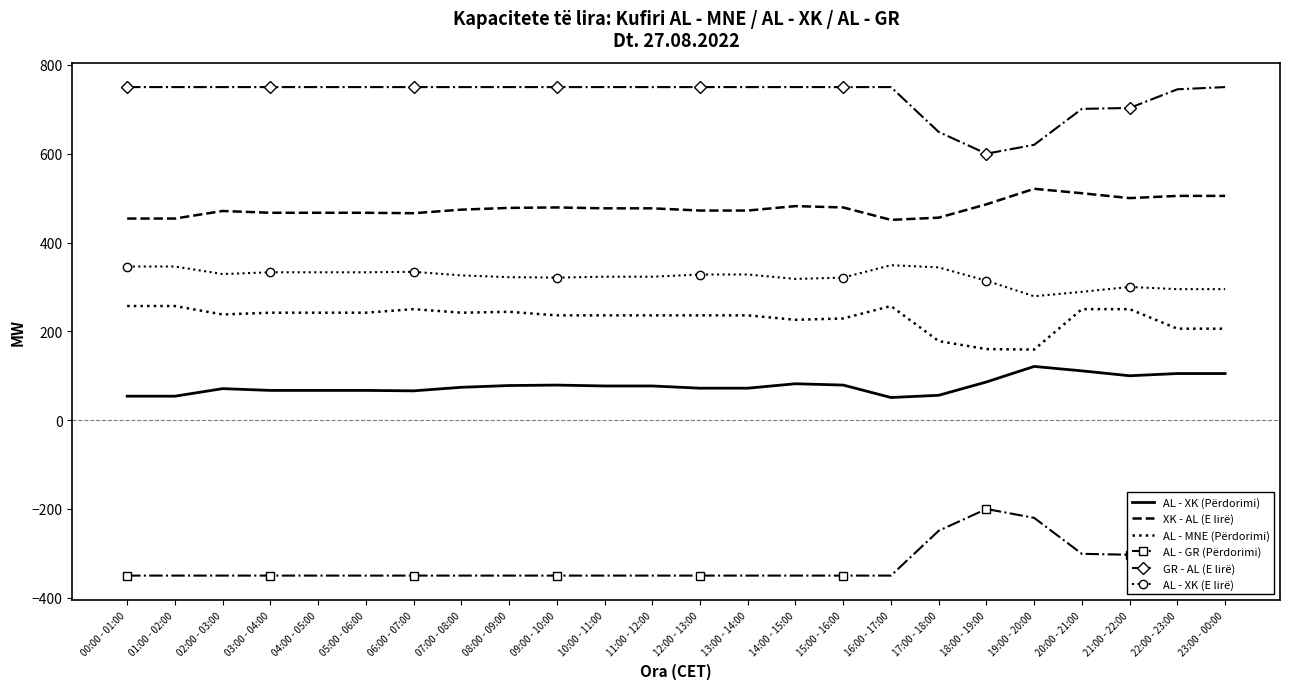

What value does the XK - AL (E lirë) series have at 19:00 - 20:00?

521